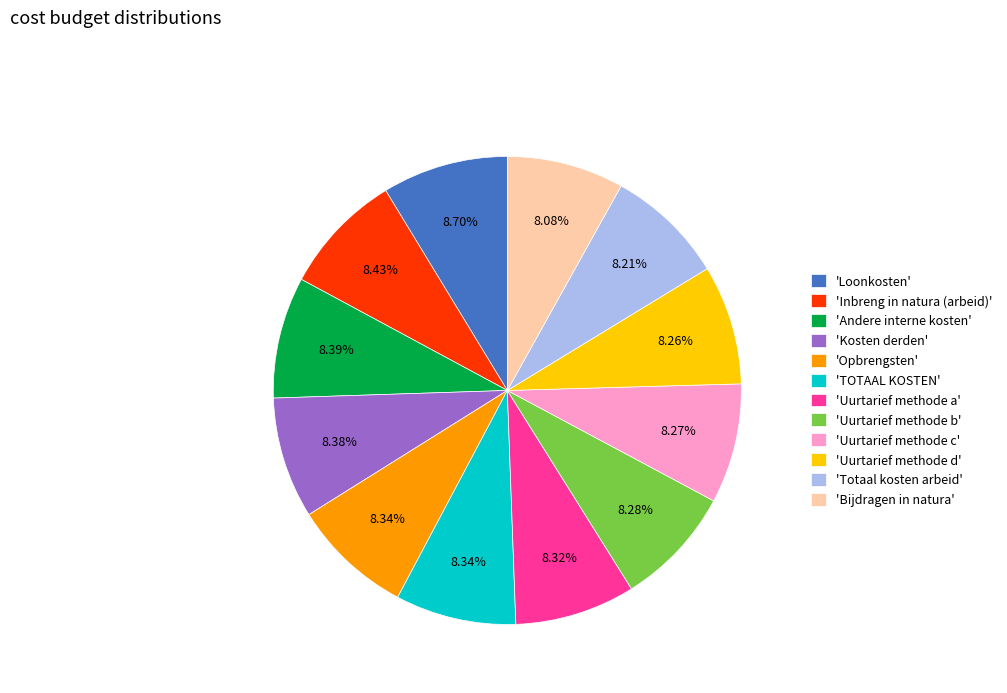

To the nearest percent, what is the difference between the largest and smallest slice percentages?

1%